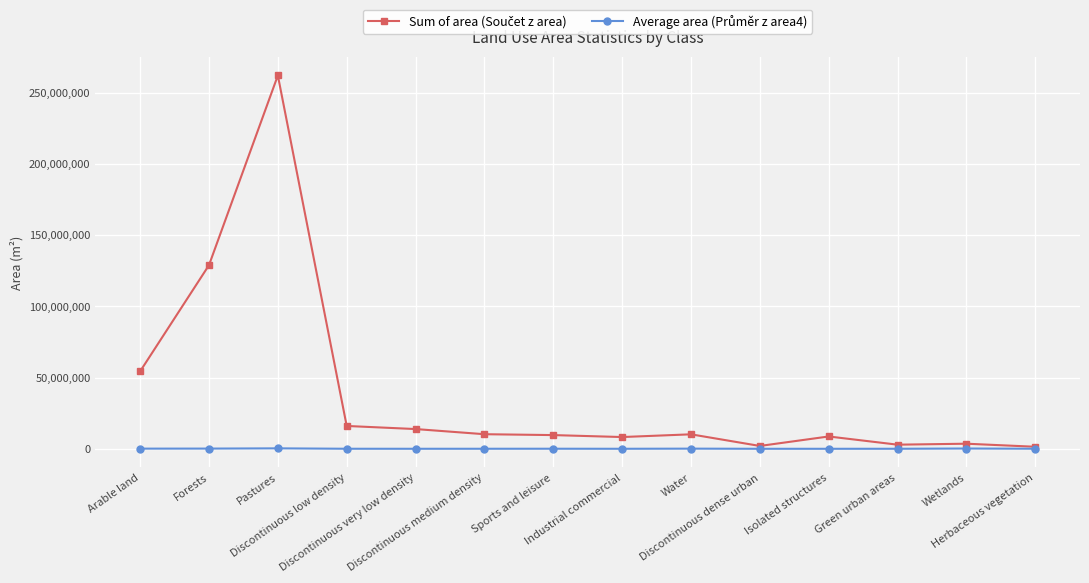

At how many categories does at least one series exceed 121666809?

2